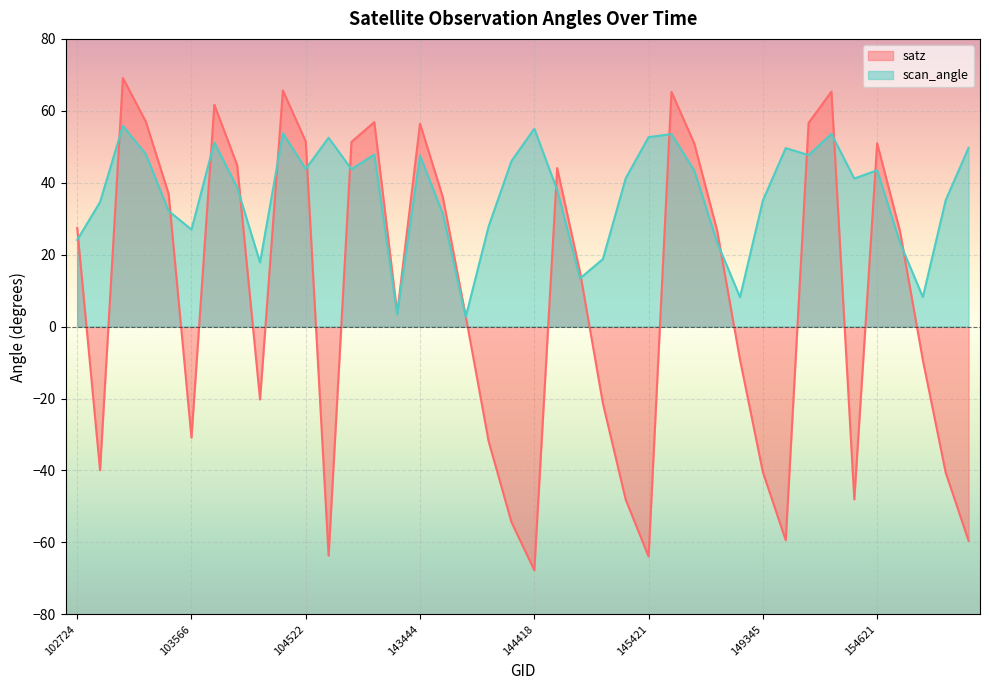

Between 144831 and 103811, which is larger?

103811